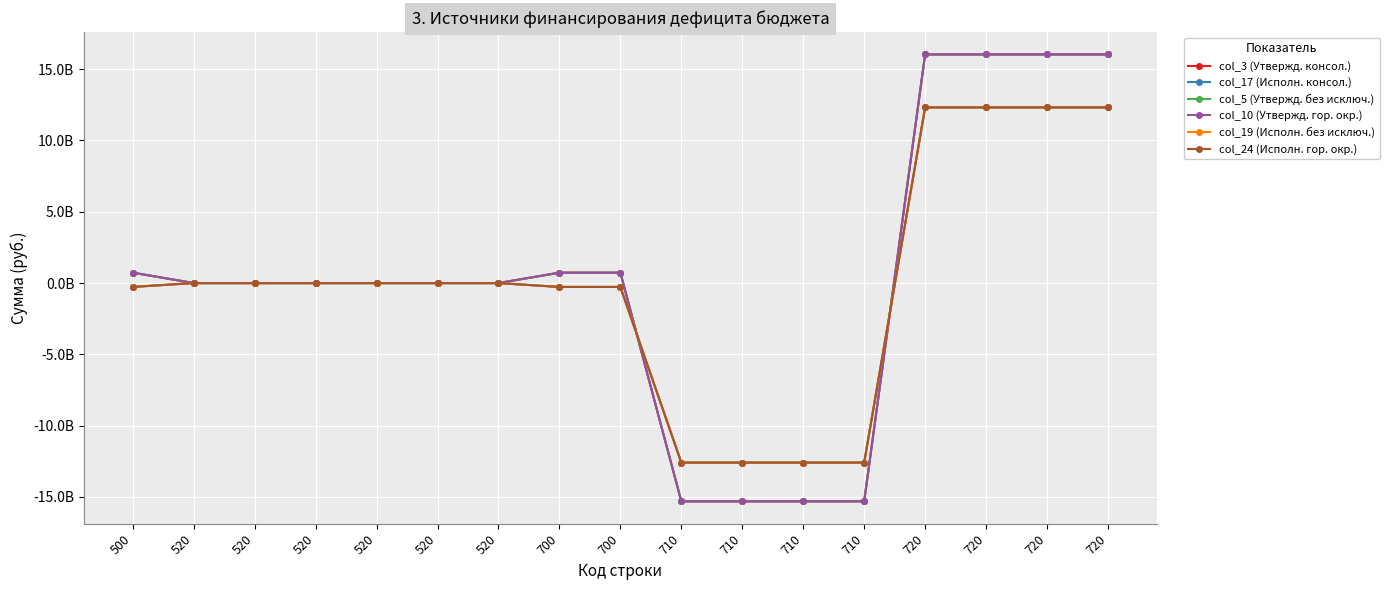

Between 500 and 710, which is larger?

500